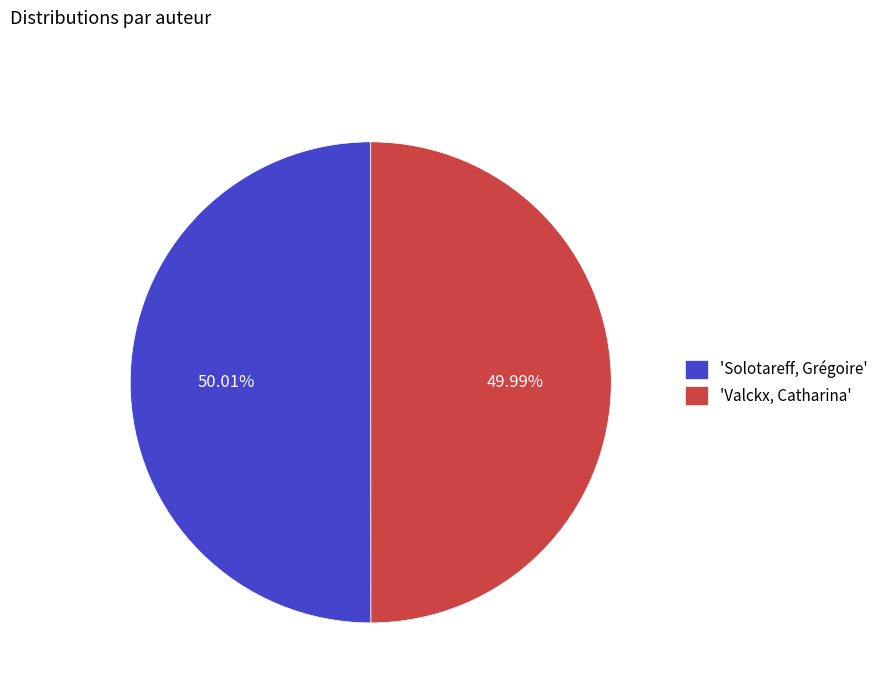

Is there any slice that represents more than half of the pie?

Yes